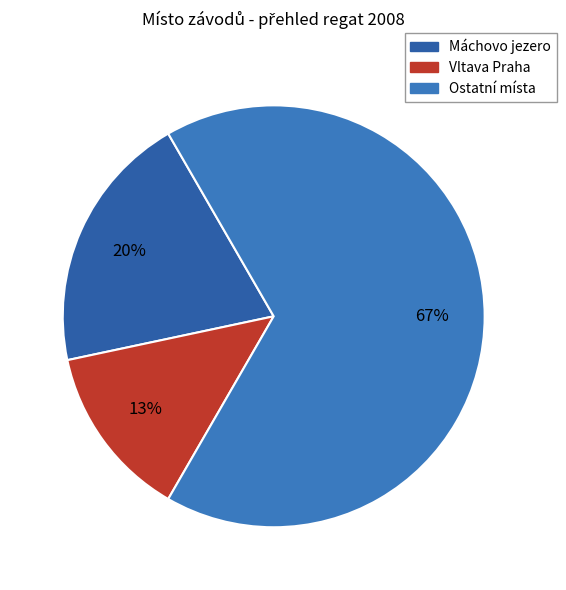

How many slices are in this pie chart?

3